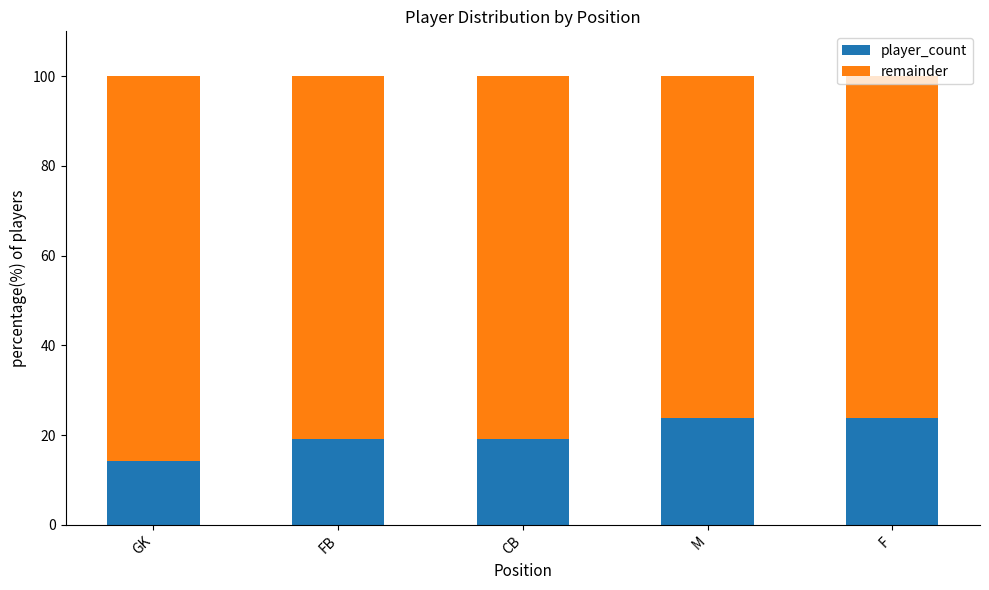

Are the bars grouped side by side (vs. stacked)?

No